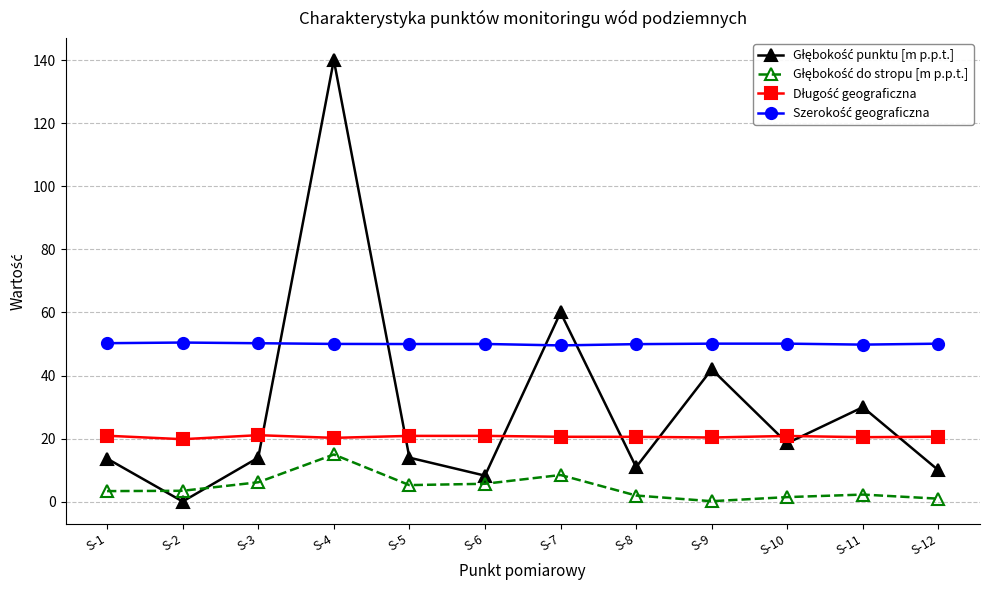

Does the chart display data point markers on the line(s)?

Yes